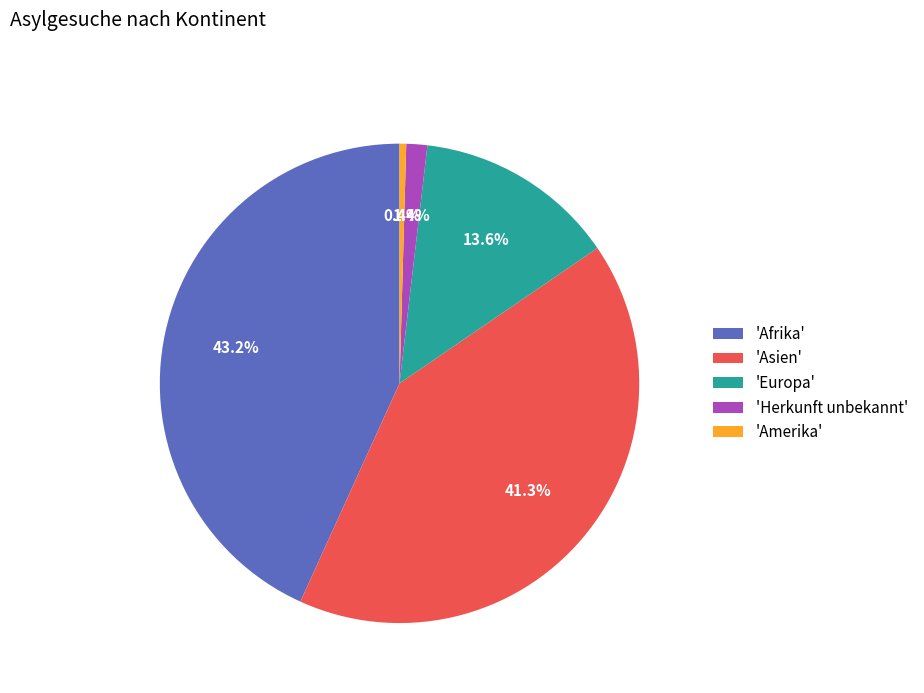

Which slice is the smallest?

'Amerika'